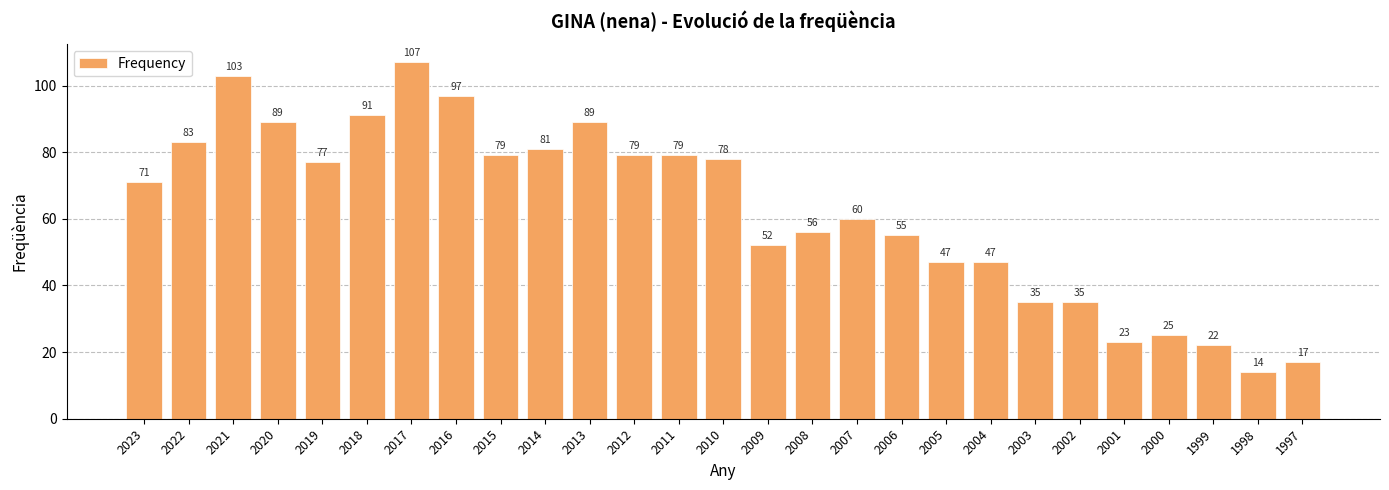

What is the greatest value displayed?

107